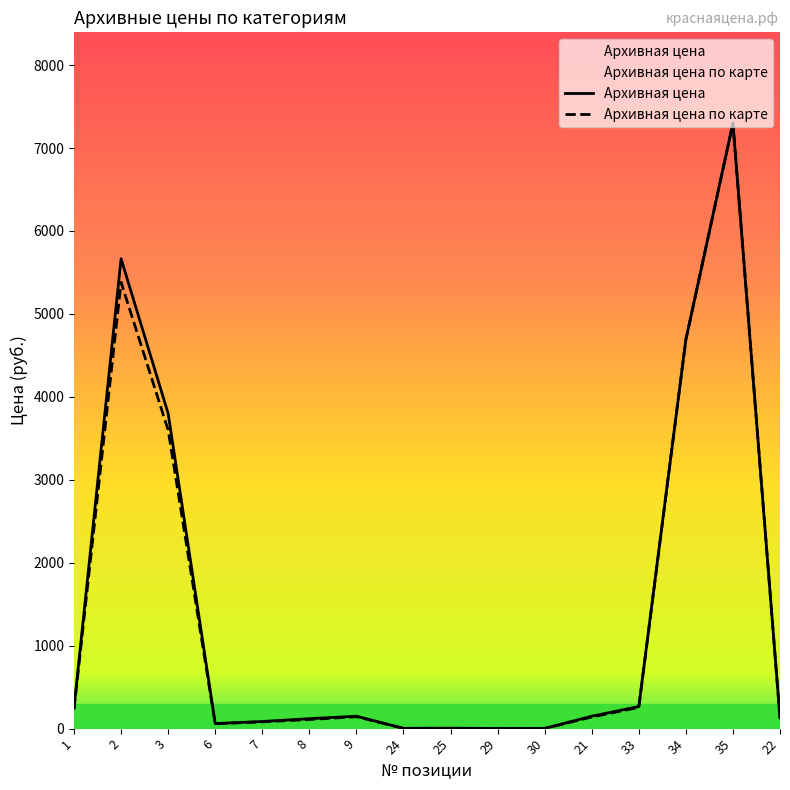

Which category has the lowest value in the Архивная цена series?

29